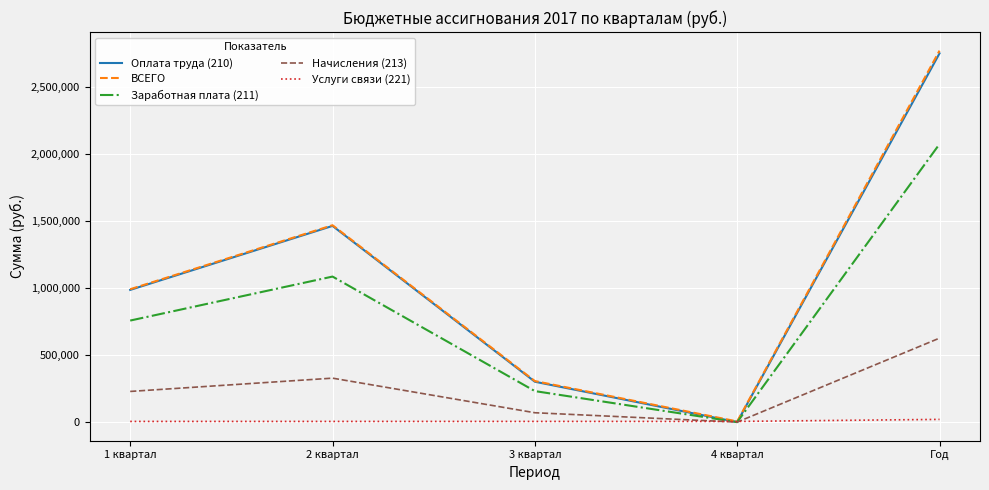

What is the difference between the maximum and second lowest values in the Оплата труда (210) series?

2450049.8